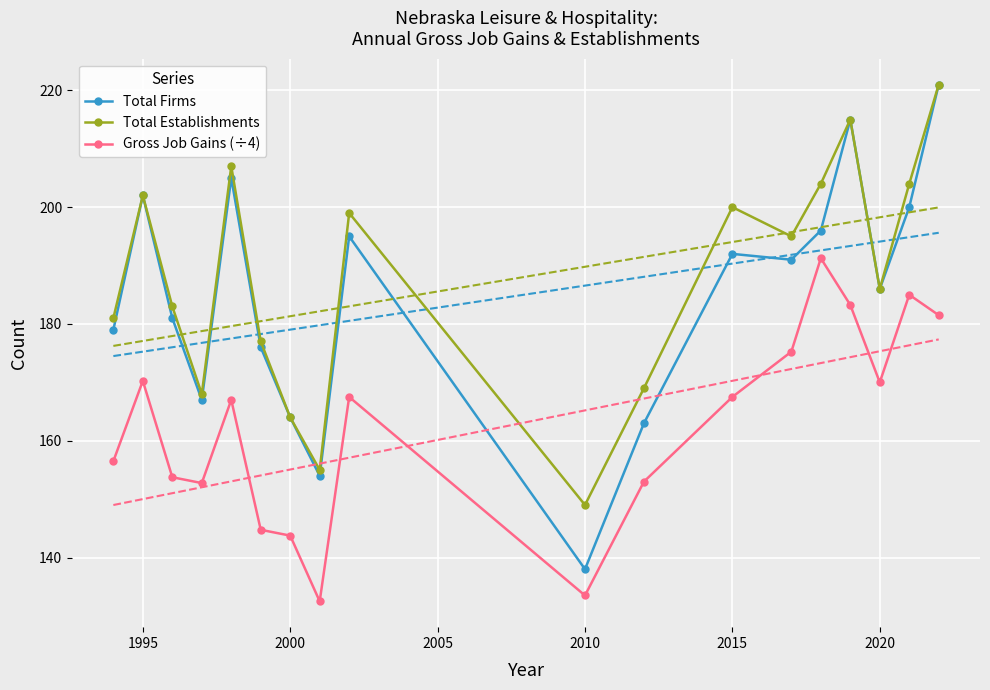

True or false: Gross Job Gains (÷4) and Total Firms intersect in this chart.

False